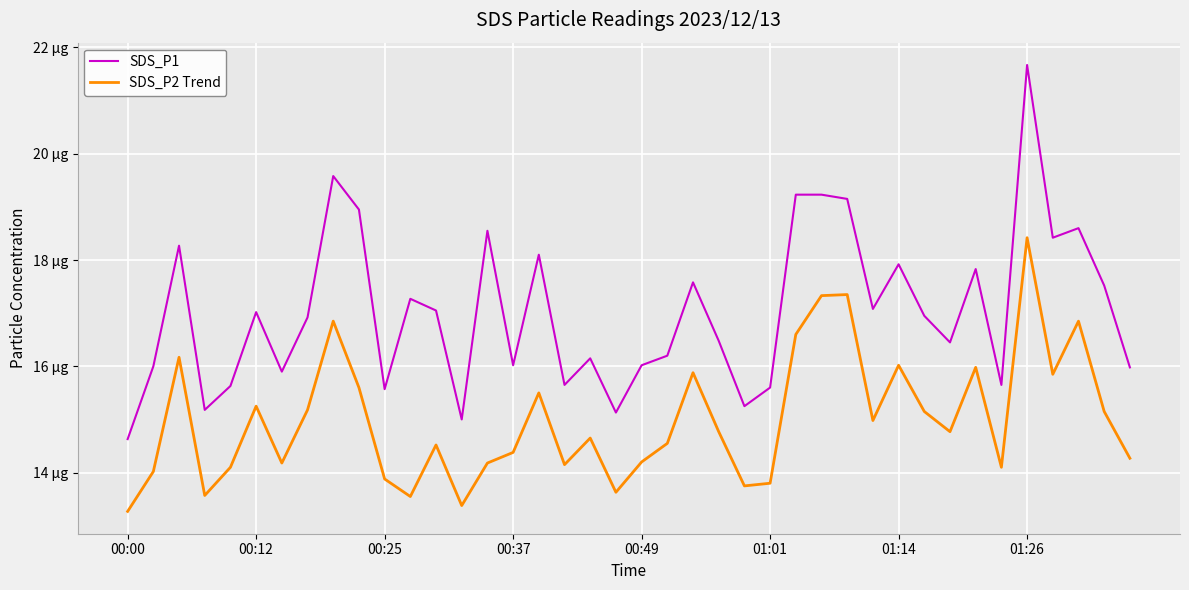

At how many categories does at least one series exceed 19?

5